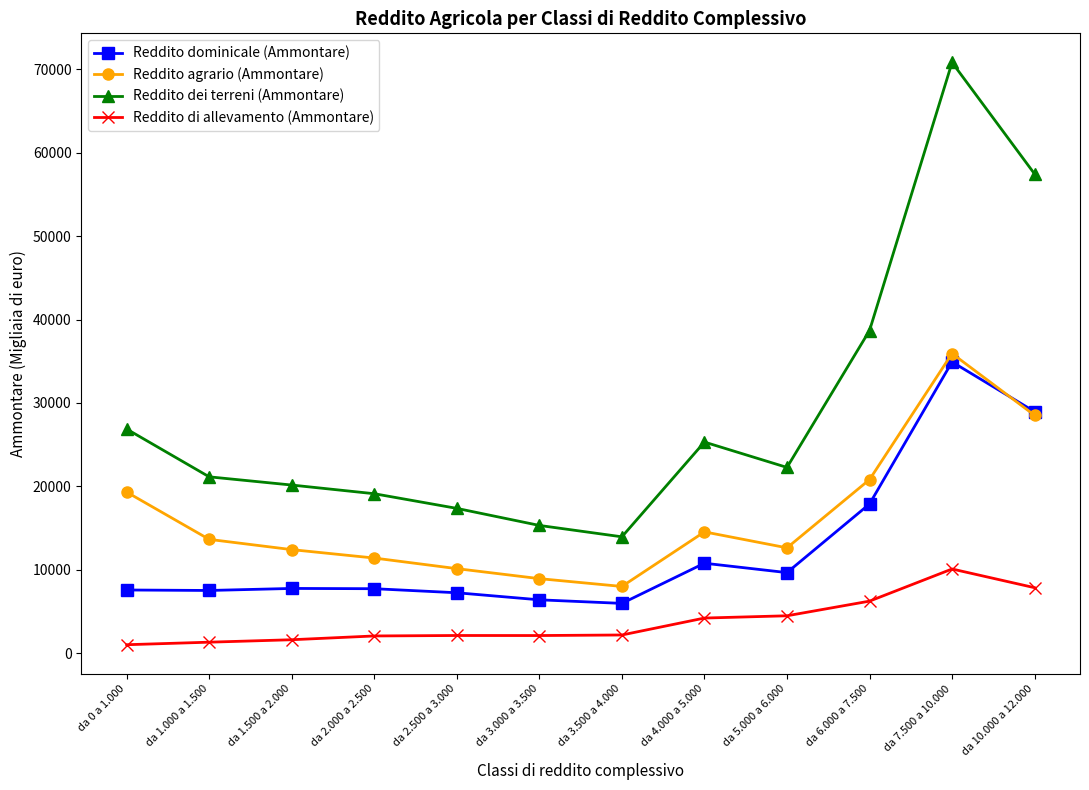

At which category does the chart reach its peak across all series?

da 7.500 a 10.000